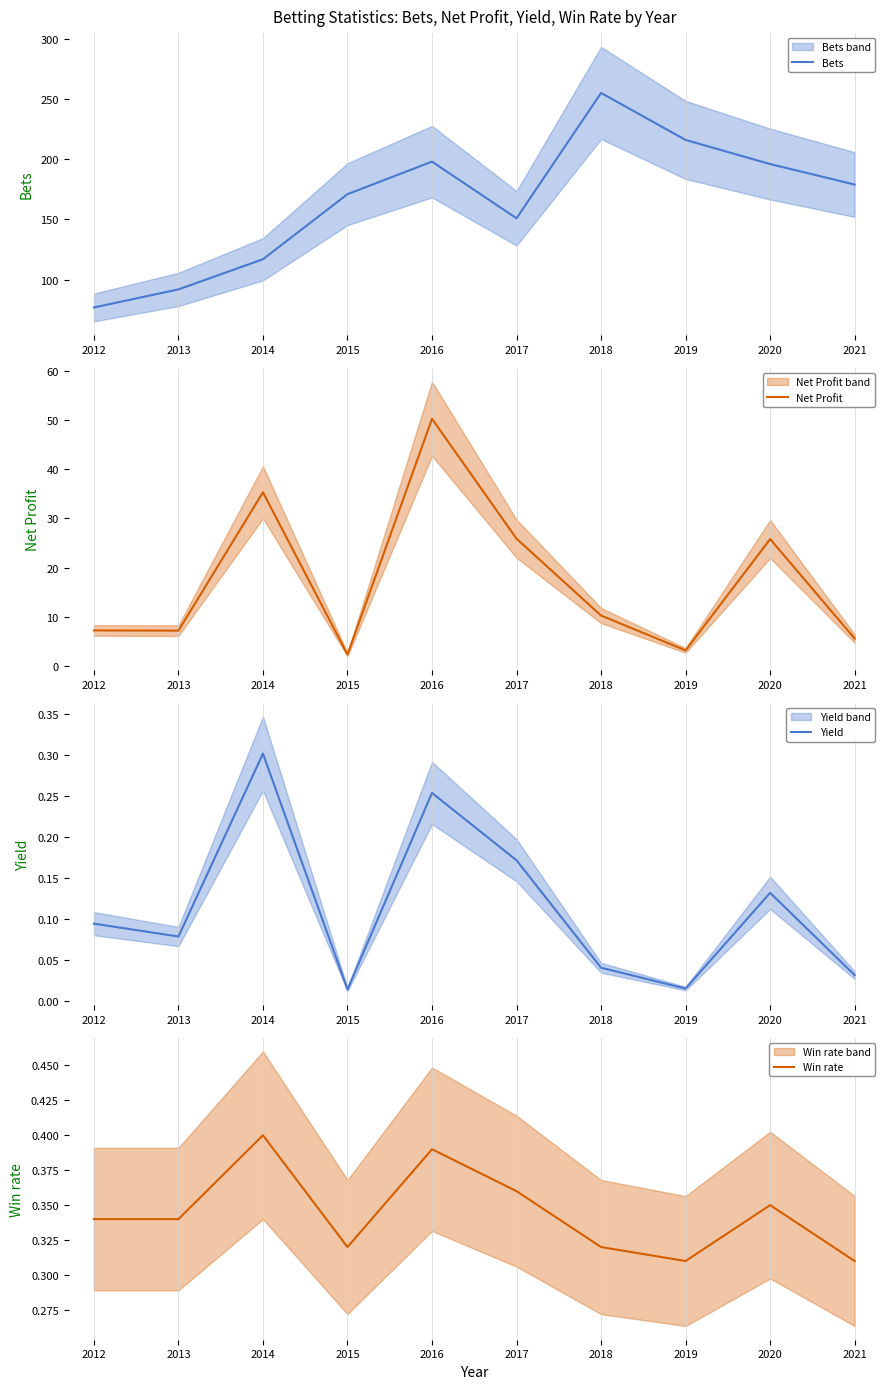

What is the average value of the Win rate series?

0.3